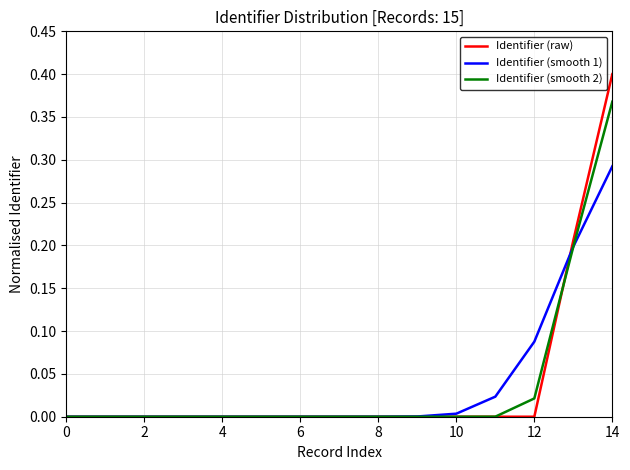

Which series has the widest spread of values?

Identifier (raw)